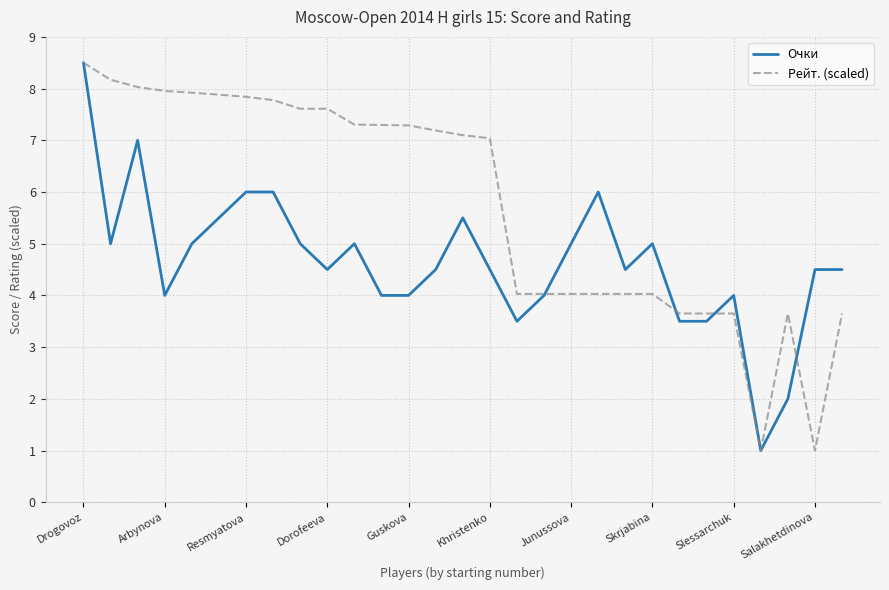

What is the smallest value displayed?

1.0